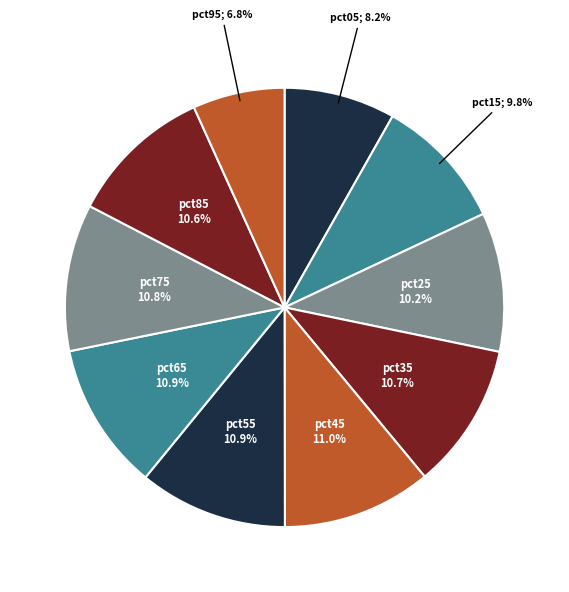

Count the number of slices in the pie.

10